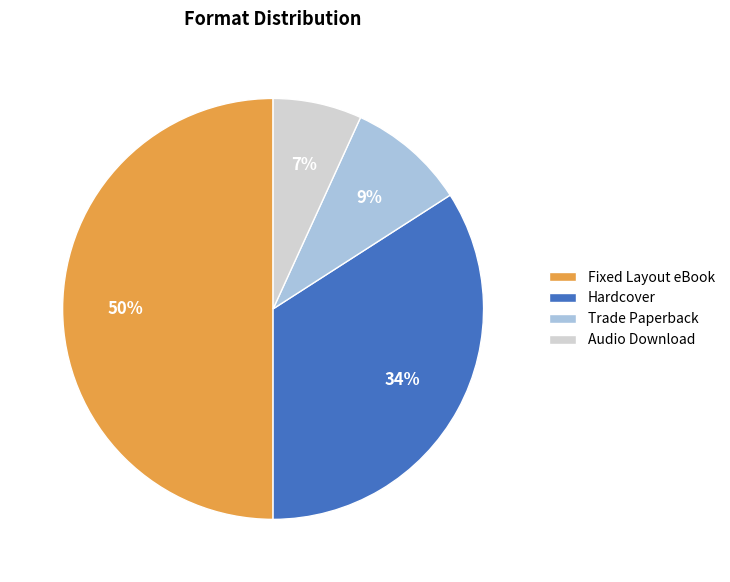

Which slice is the smallest?

Audio Download